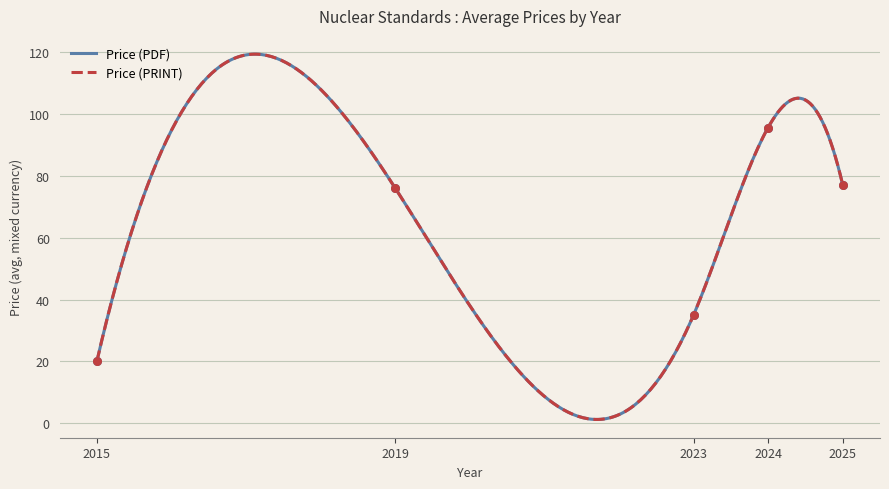

Which series has the largest total across all categories?

Price (PDF)